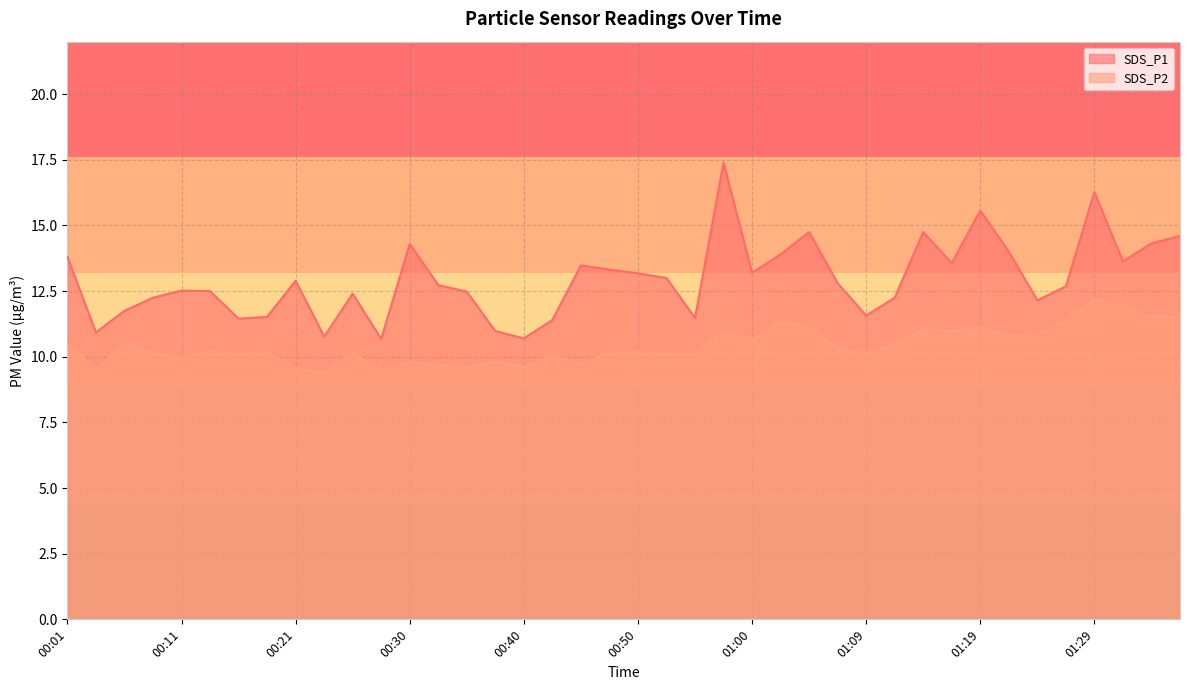

At which category does the chart reach its minimum across all series?

00:23